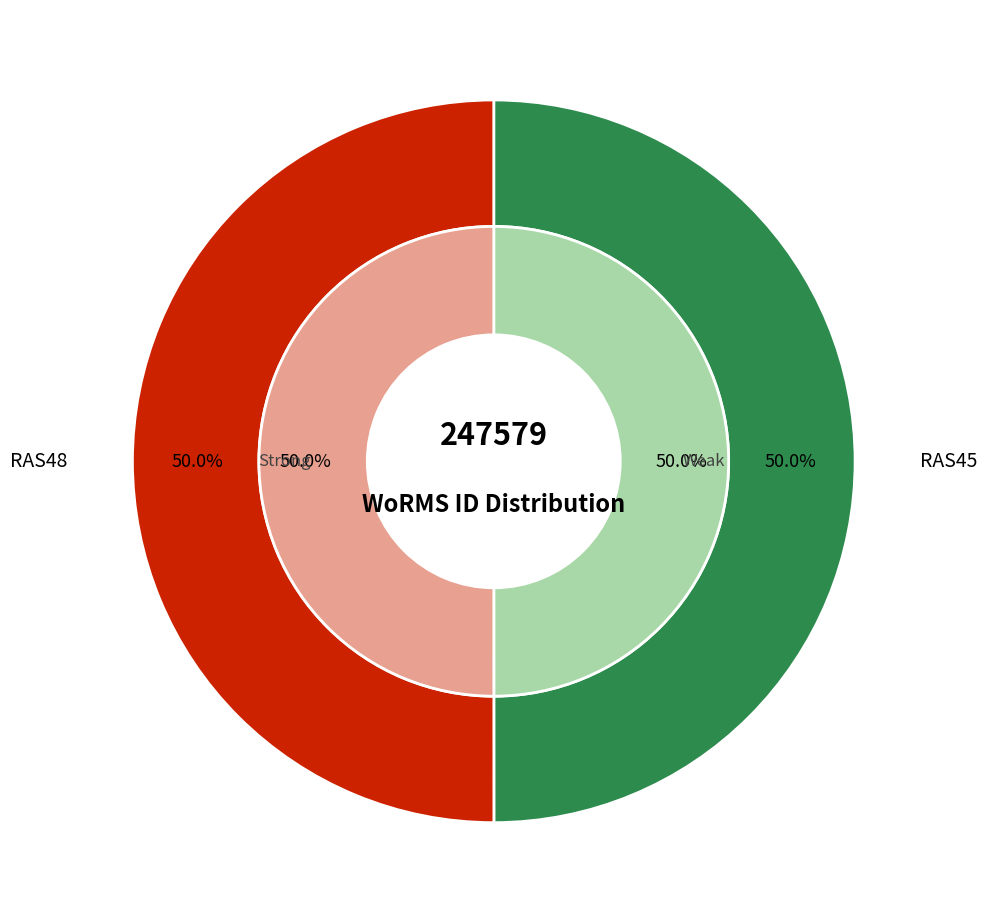

Is RAS45 the majority of the pie?

No